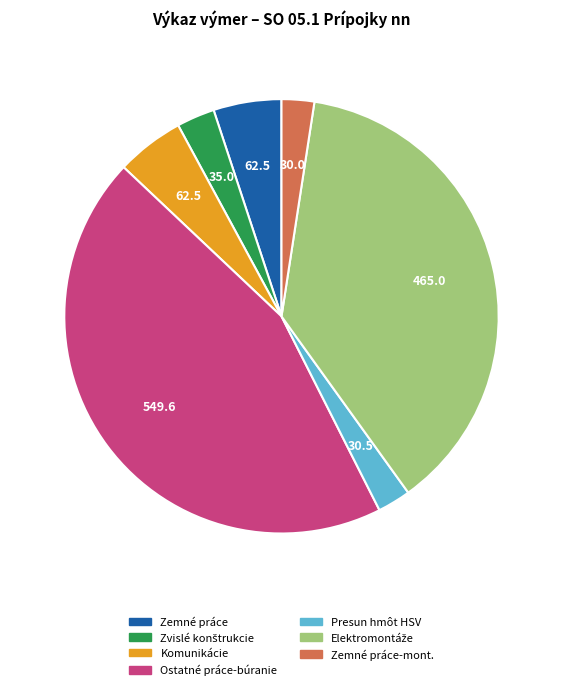

Which category has the biggest portion of the pie?

Ostatné práce-búranie